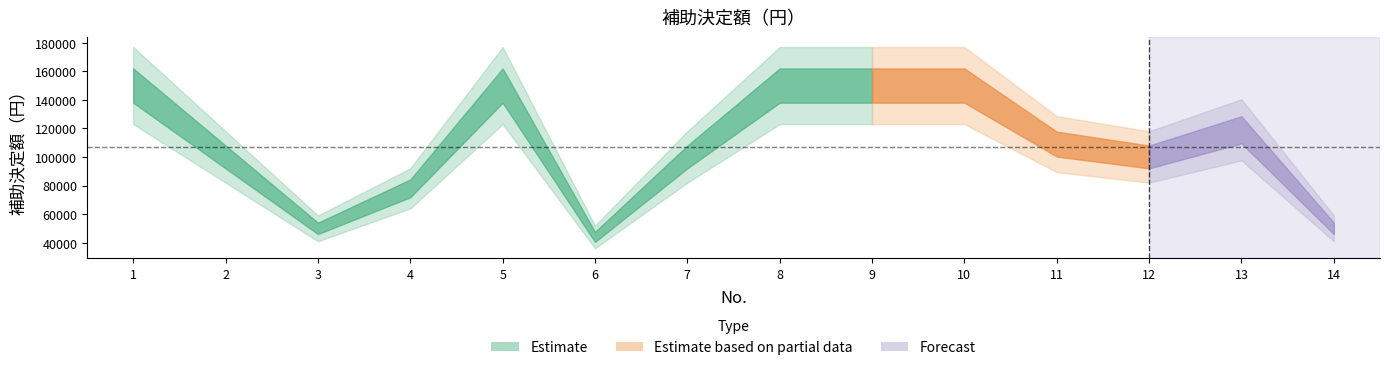

What is the difference between the maximum and minimum values?

106000